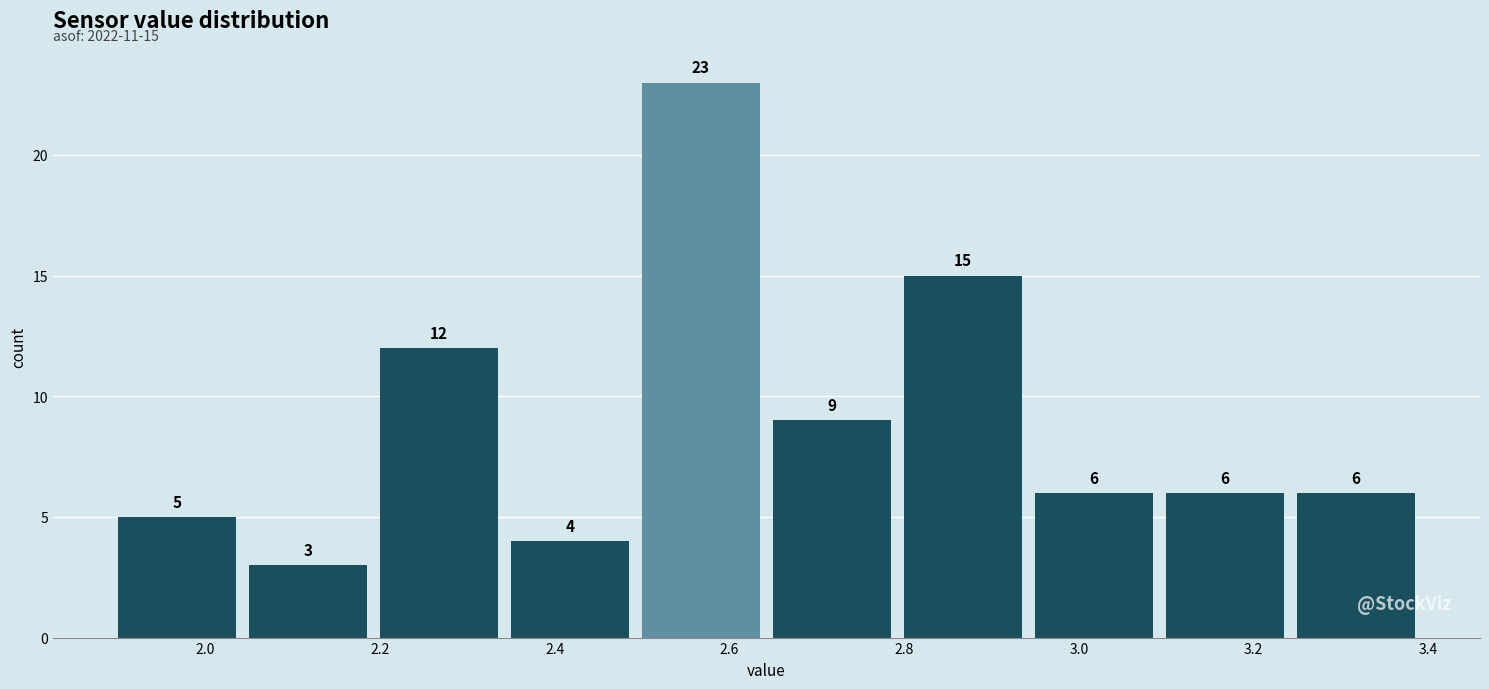

Reading left to right, list every bar in this chart as the range it spans on the x-axis followed by its height. The bar edges are not printed on the chart, so give them approximately, as read against the axis.

1.90 to 2.05: 5
2.05 to 2.20: 3
2.20 to 2.35: 12
2.35 to 2.50: 4
2.50 to 2.65: 23
2.65 to 2.80: 9
2.80 to 2.95: 15
2.95 to 3.10: 6
3.10 to 3.25: 6
3.25 to 3.40: 6